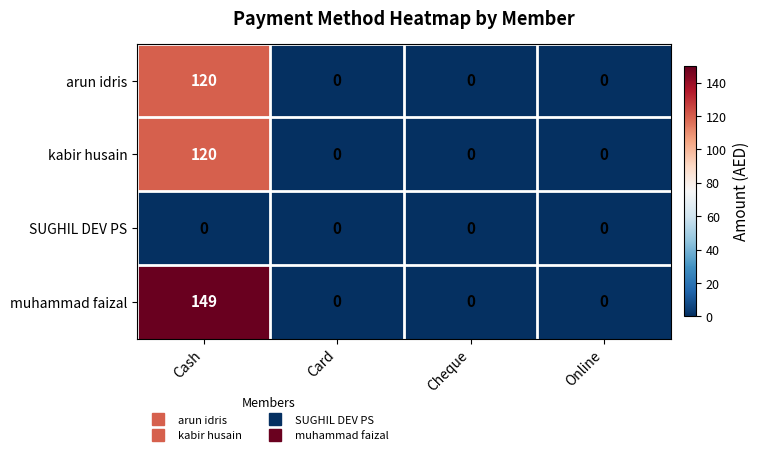

At which category is the sum across all series the highest?

Cash